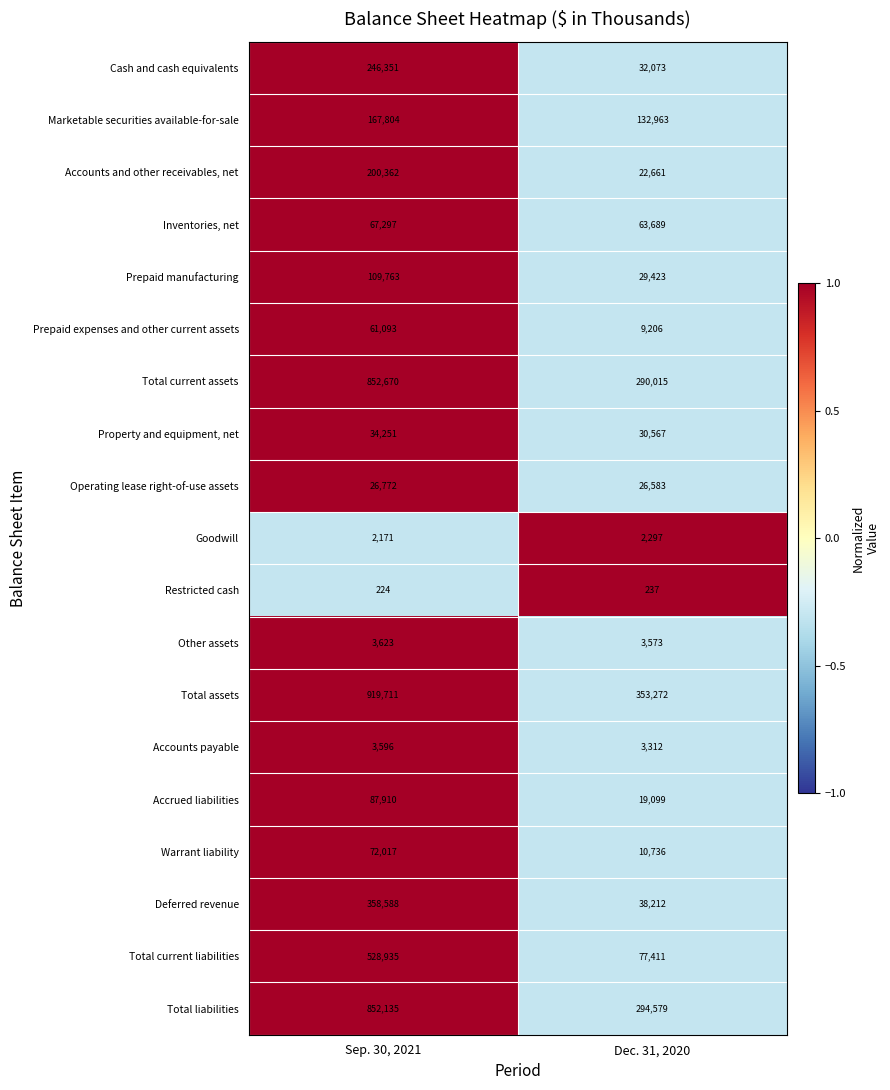

What is the minimum value shown in the chart?

224